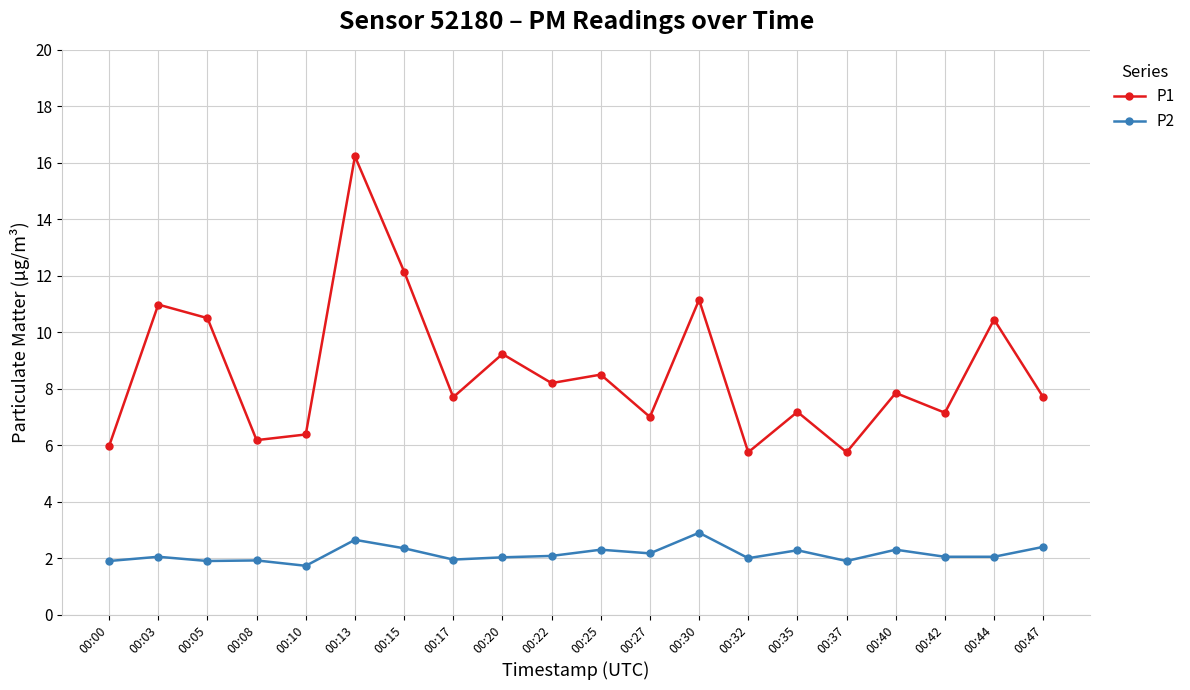

Rank the series by their maximum value, from highest to lowest.

P1, P2